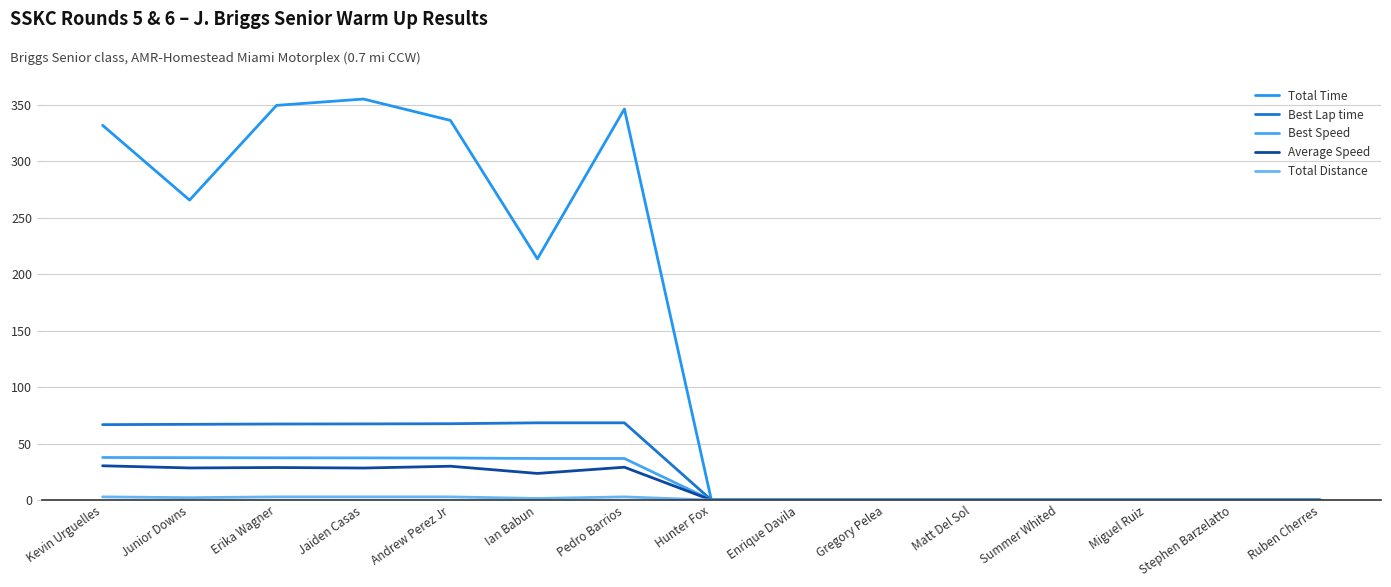

Does the chart display data point markers on the line(s)?

No